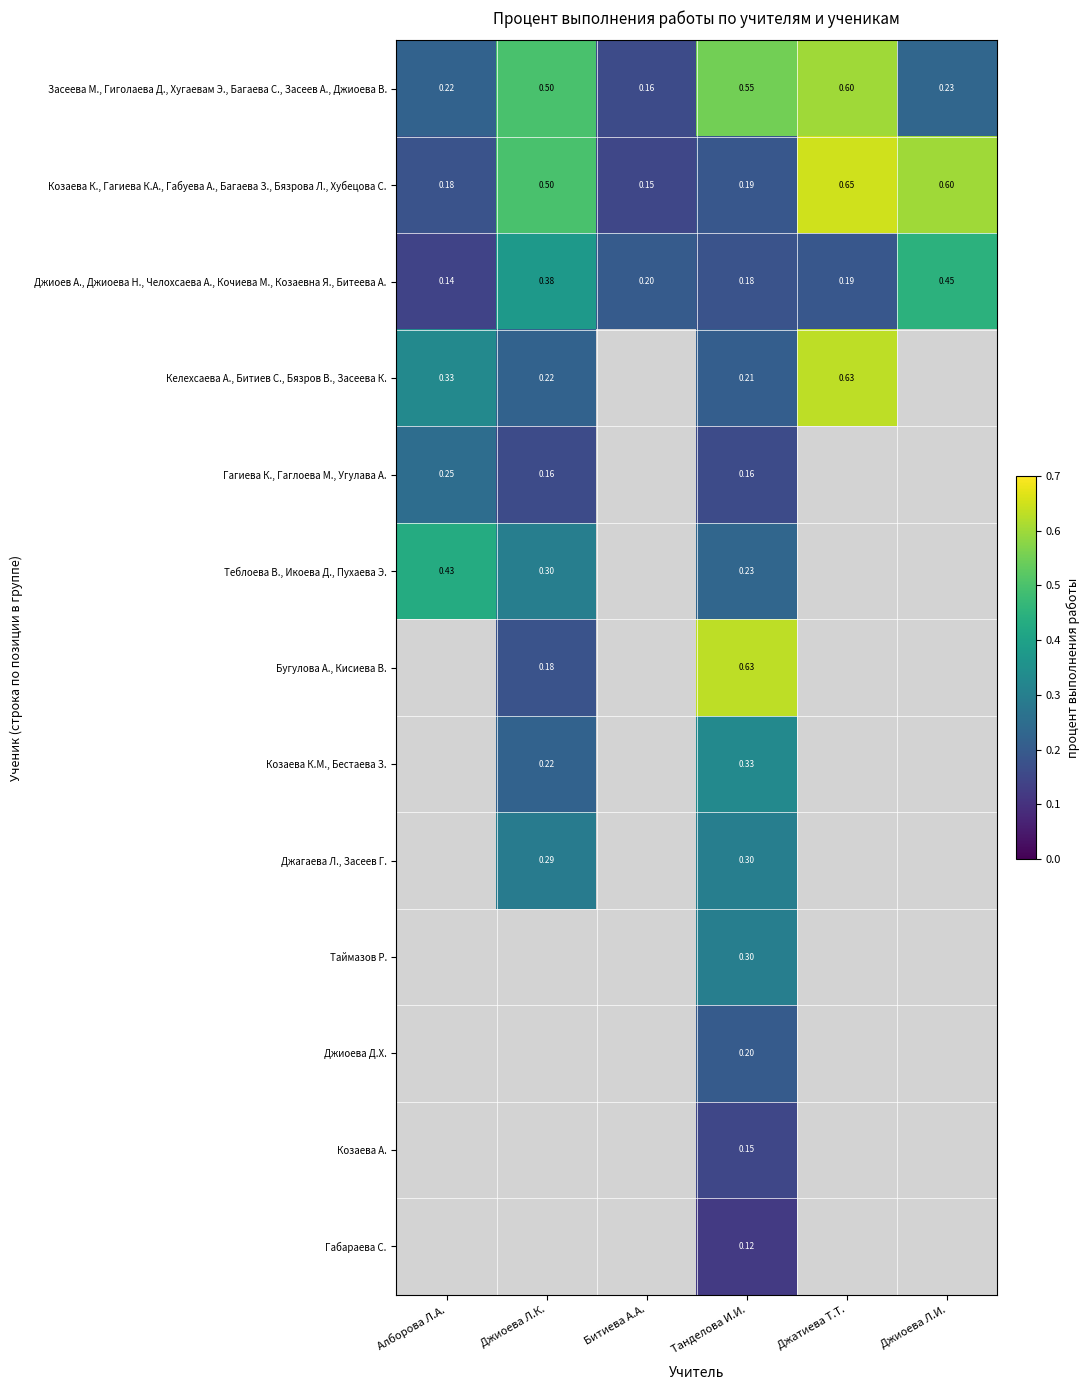

At how many categories does at least one series exceed 0?

6